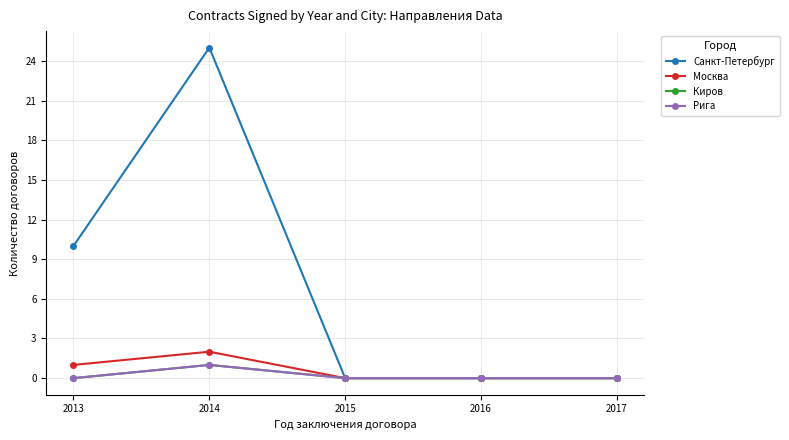

Is this an area chart (filled region under the line)?

No